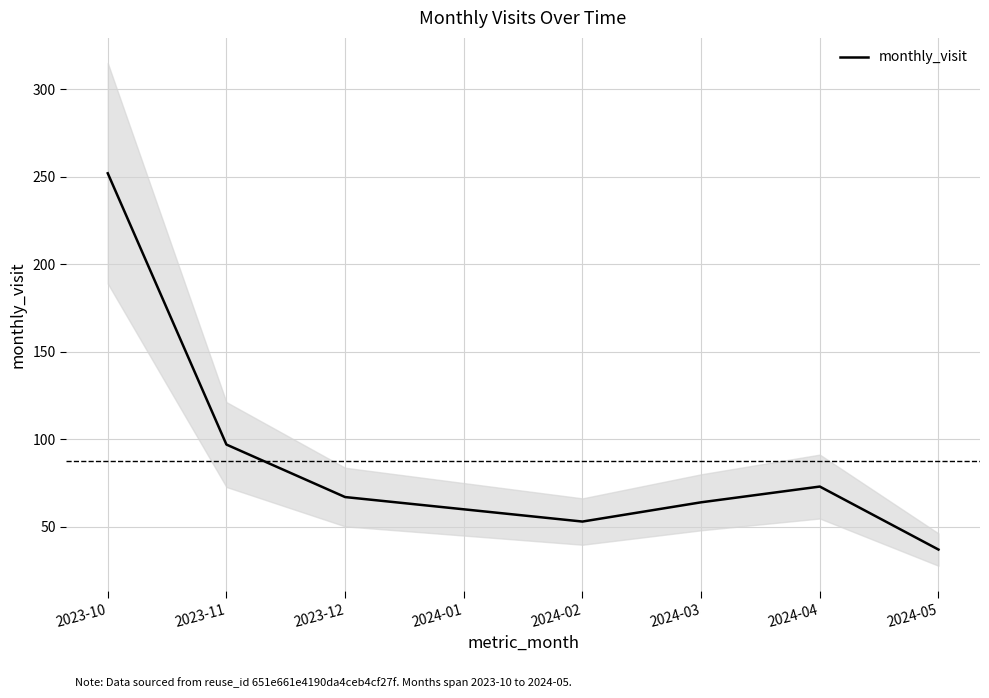

Does the chart display data point markers on the line(s)?

No